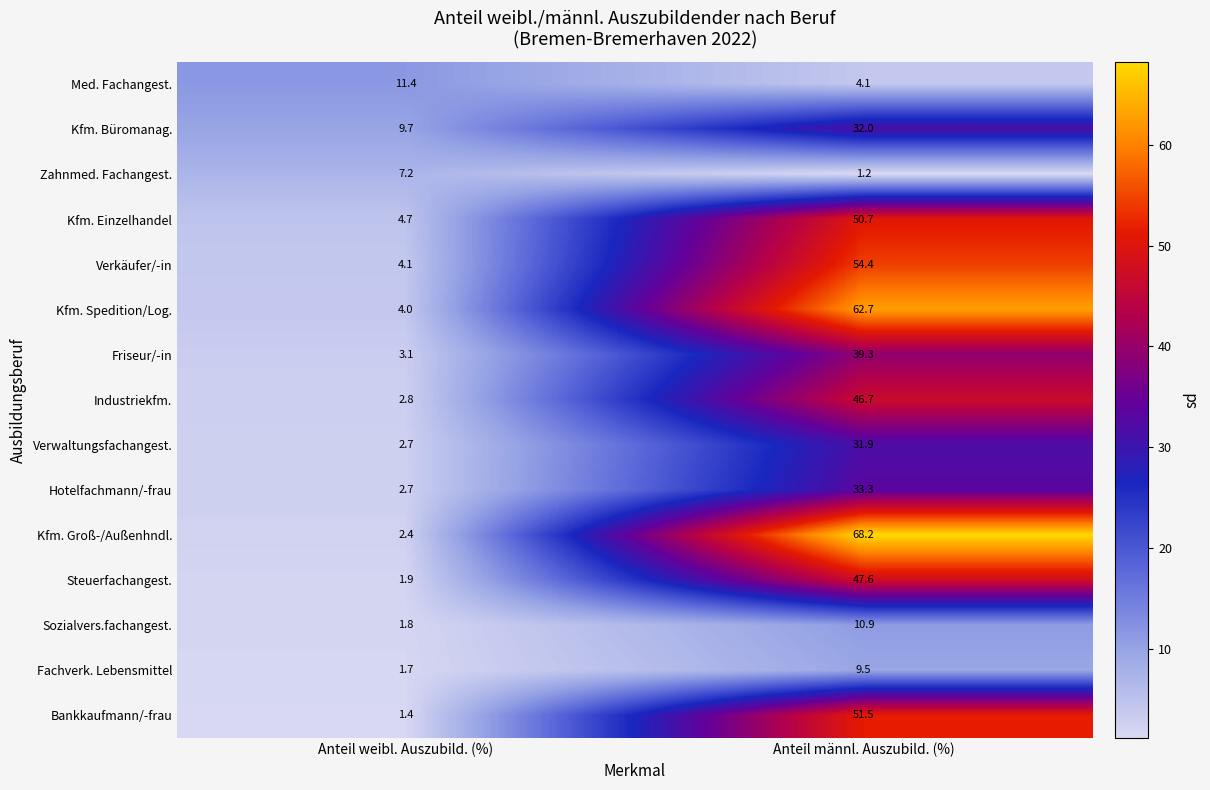

Reading right to left, extract all data points from this chart.

Med. Fachangest.: Anteil männl. Auszubild. (%)=4.1	Anteil weibl. Auszubild. (%)=11.4
Kfm. Büromanag.: Anteil männl. Auszubild. (%)=32.0	Anteil weibl. Auszubild. (%)=9.7
Zahnmed. Fachangest.: Anteil männl. Auszubild. (%)=1.2	Anteil weibl. Auszubild. (%)=7.2
Kfm. Einzelhandel: Anteil männl. Auszubild. (%)=50.7	Anteil weibl. Auszubild. (%)=4.7
Verkäufer/-in: Anteil männl. Auszubild. (%)=54.4	Anteil weibl. Auszubild. (%)=4.1
Kfm. Spedition/Log.: Anteil männl. Auszubild. (%)=62.7	Anteil weibl. Auszubild. (%)=4.0
Friseur/-in: Anteil männl. Auszubild. (%)=39.3	Anteil weibl. Auszubild. (%)=3.1
Industriekfm.: Anteil männl. Auszubild. (%)=46.7	Anteil weibl. Auszubild. (%)=2.8
Verwaltungsfachangest.: Anteil männl. Auszubild. (%)=31.9	Anteil weibl. Auszubild. (%)=2.7
Hotelfachmann/-frau: Anteil männl. Auszubild. (%)=33.3	Anteil weibl. Auszubild. (%)=2.7
Kfm. Groß-/Außenhndl.: Anteil männl. Auszubild. (%)=68.2	Anteil weibl. Auszubild. (%)=2.4
Steuerfachangest.: Anteil männl. Auszubild. (%)=47.6	Anteil weibl. Auszubild. (%)=1.9
Sozialvers.fachangest.: Anteil männl. Auszubild. (%)=10.9	Anteil weibl. Auszubild. (%)=1.8
Fachverk. Lebensmittel: Anteil männl. Auszubild. (%)=9.5	Anteil weibl. Auszubild. (%)=1.7
Bankkaufmann/-frau: Anteil männl. Auszubild. (%)=51.5	Anteil weibl. Auszubild. (%)=1.4